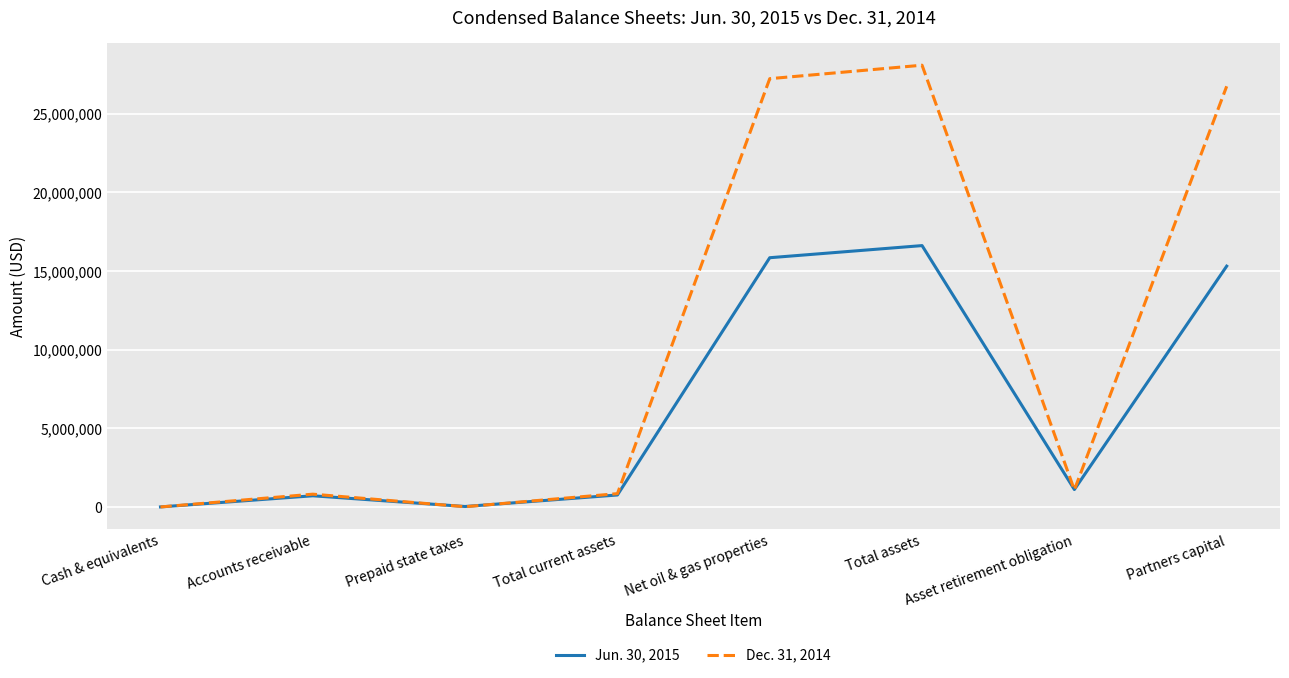

At Prepaid state taxes, list the series in order from smallest to largest.

Dec. 31, 2014, Jun. 30, 2015